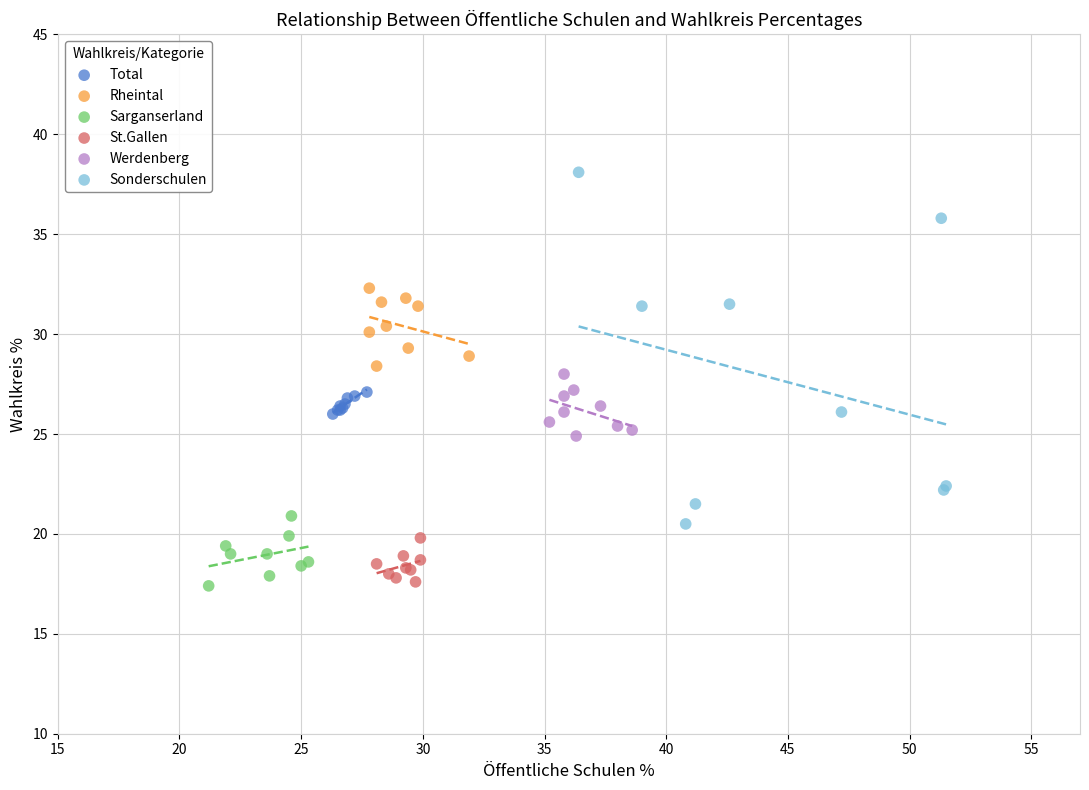

Which series has the widest spread of Y values?

Sonderschulen